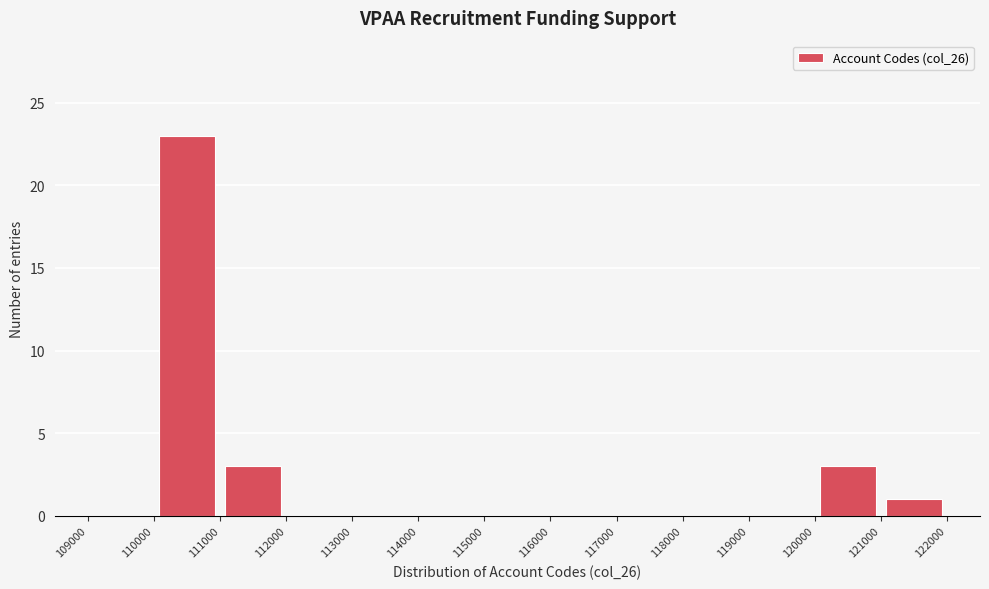

Reading left to right, list every bar in this chart as the range it spans on the x-axis followed by its height. The values are not printed on the chart, so give them approximately, as read against the axis.

109000 to 110000: 0
110000 to 111000: 23
111000 to 112000: 3
112000 to 113000: 0
113000 to 114000: 0
114000 to 115000: 0
115000 to 116000: 0
116000 to 117000: 0
117000 to 118000: 0
118000 to 119000: 0
119000 to 120000: 0
120000 to 121000: 3
121000 to 122000: 1